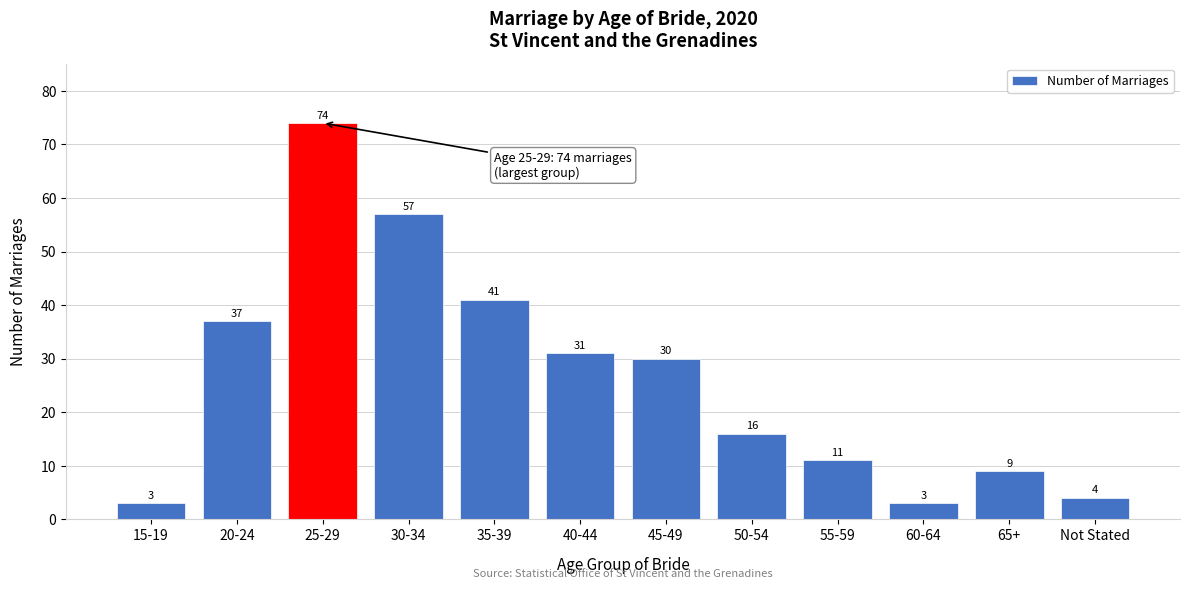

Reading left to right, extract all data points from this chart.

3	37	74	57	41	31	30	16	11	3	9	4